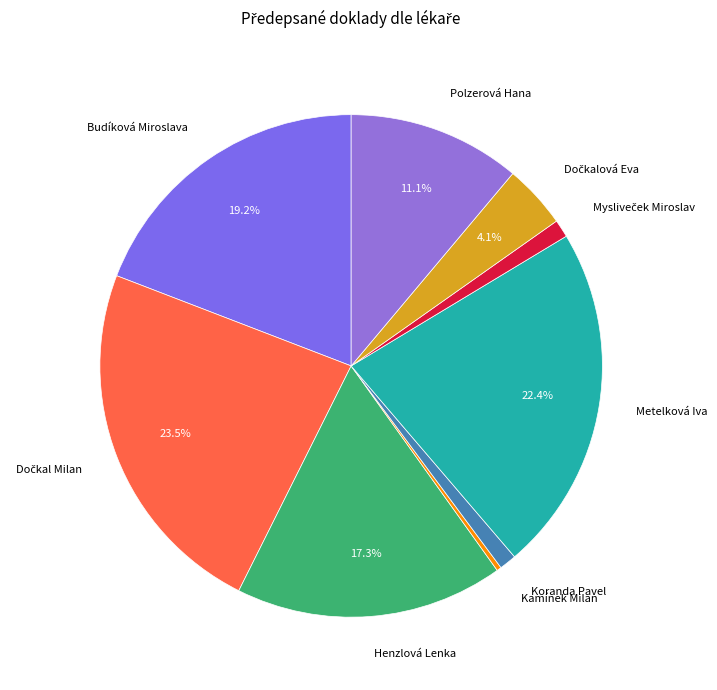

What portion of the pie excludes Polzerová Hana?

88.9%